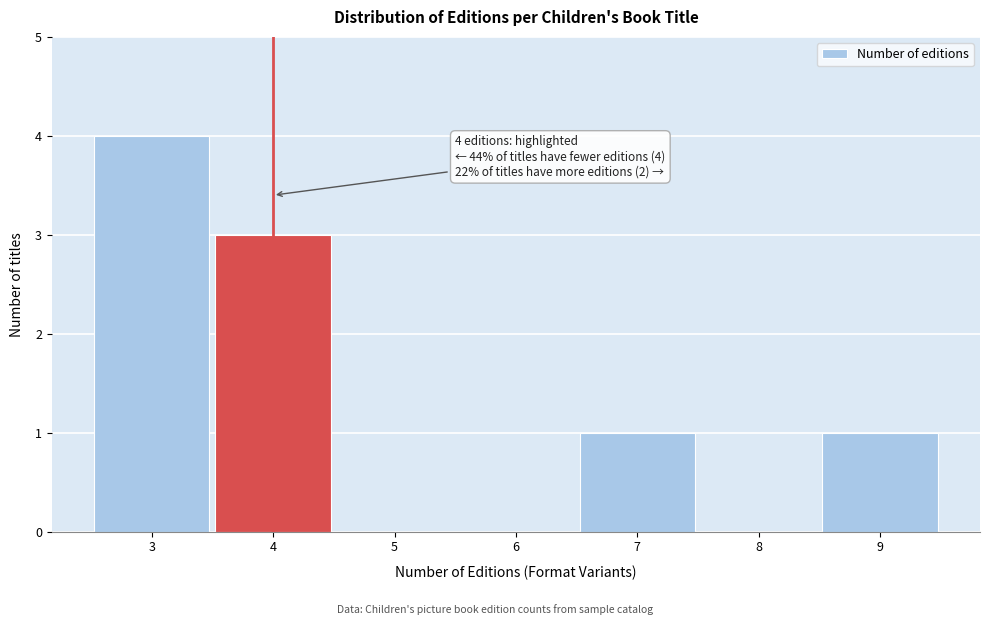

Over which range of the x-axis is the bar tallest?

2.5 to 3.5